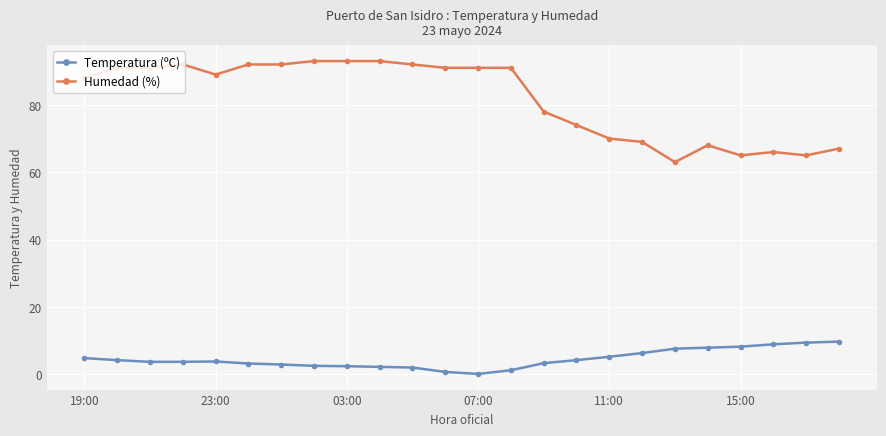

What is the maximum value shown in the chart?

93.0